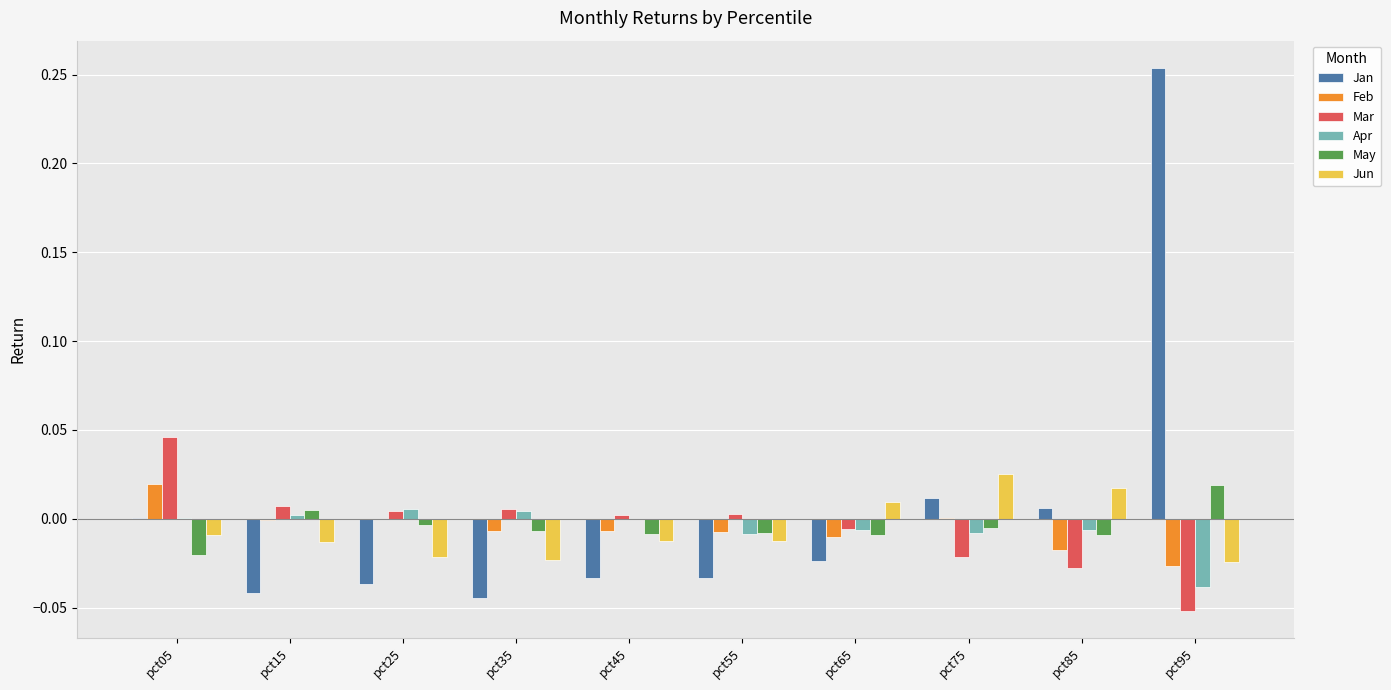

Which series changed the most between pct05 and pct45?

Mar